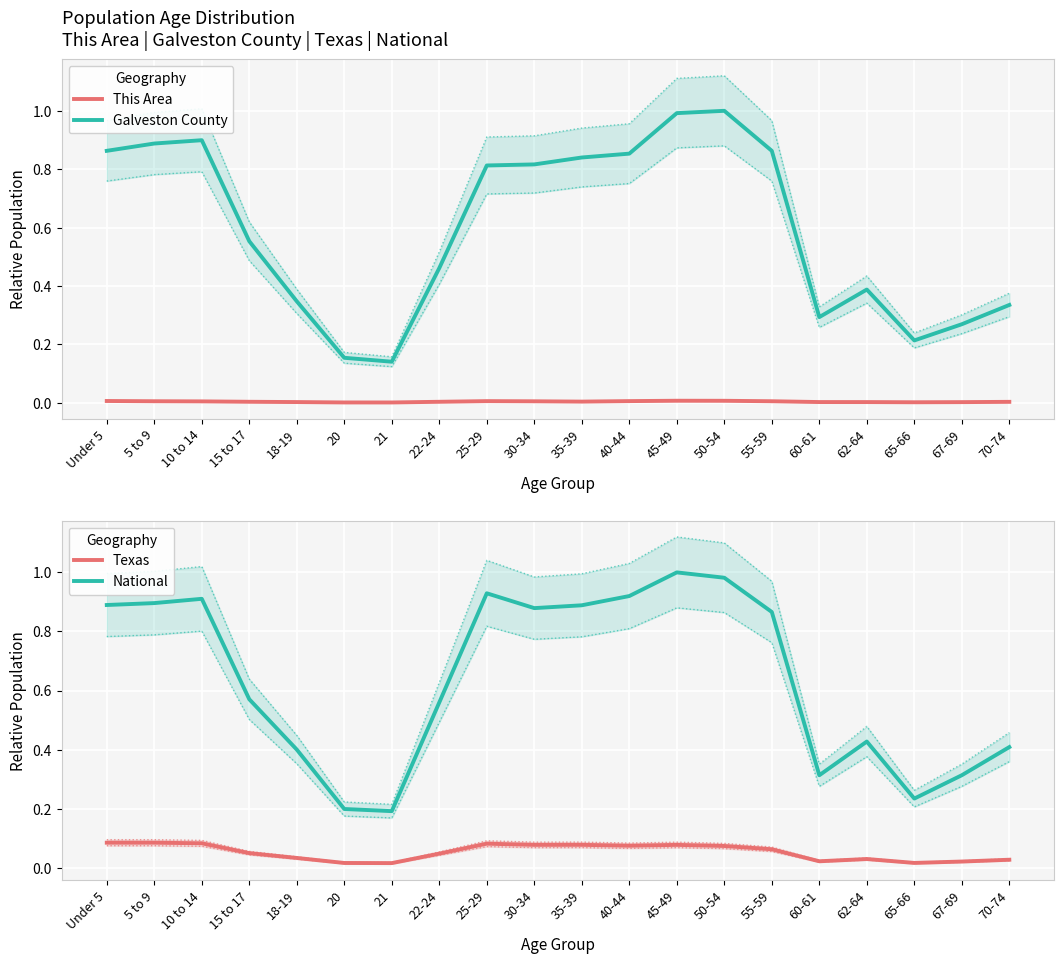

Rank the series by their maximum value, from lowest to highest.

This Area, Texas, Galveston County, National